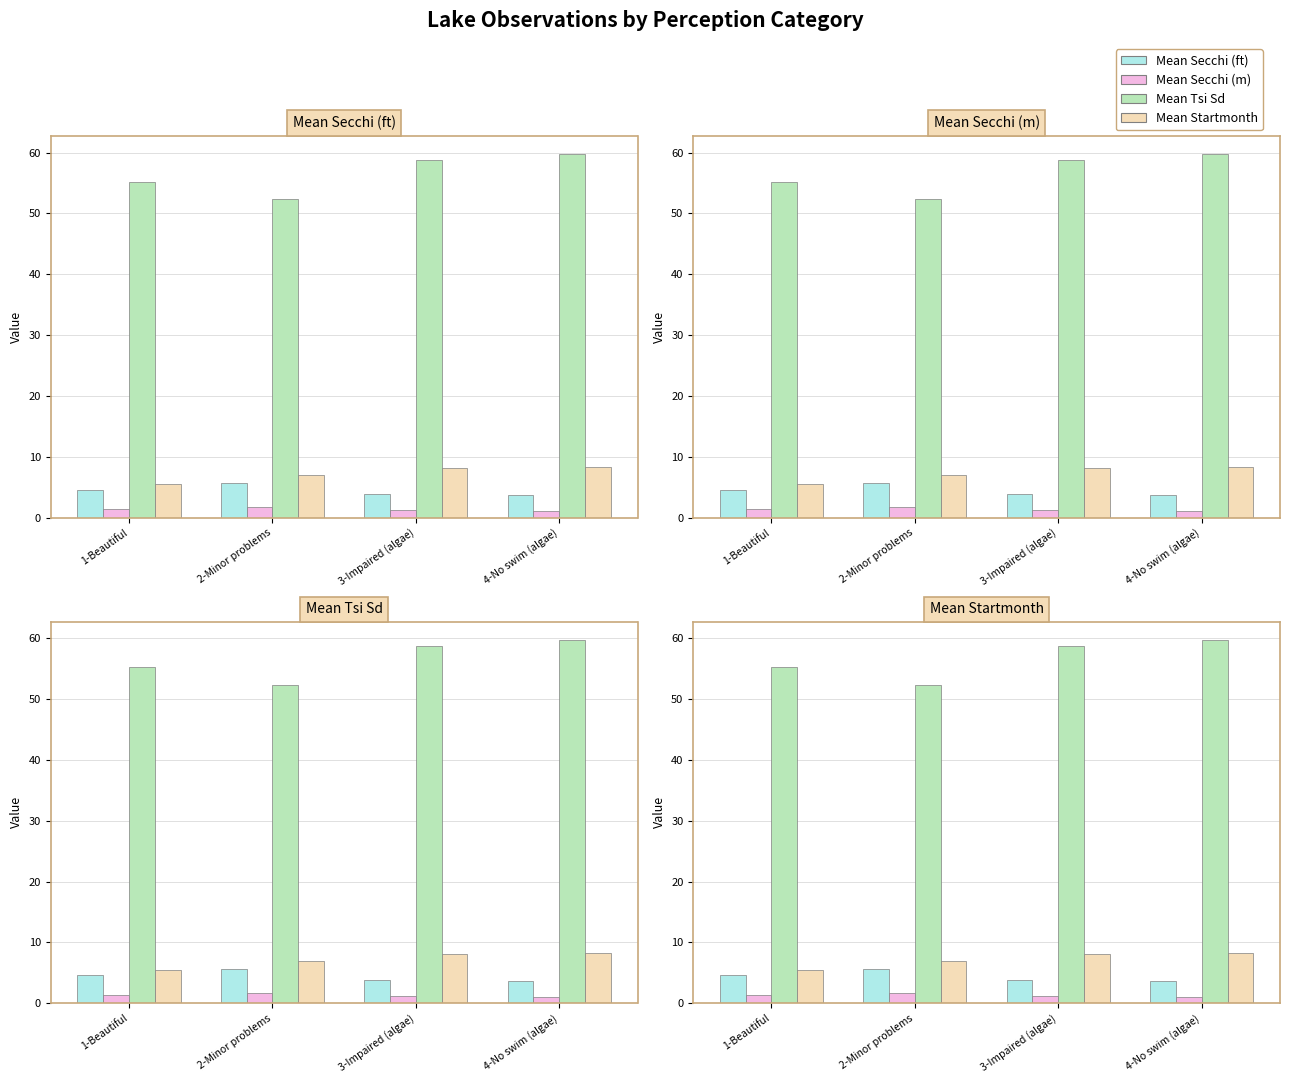

At which label does Mean Secchi (ft) first exceed 4?

1-Beautiful